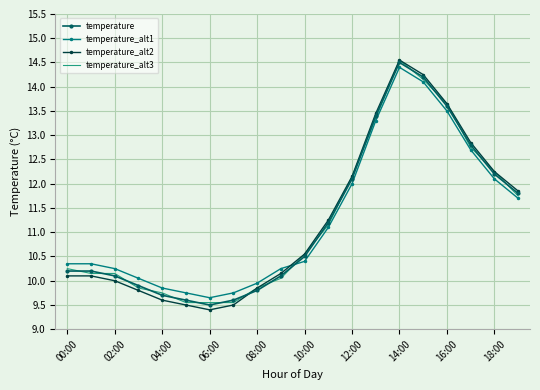

At how many categories does at least one series exceed 11?

9